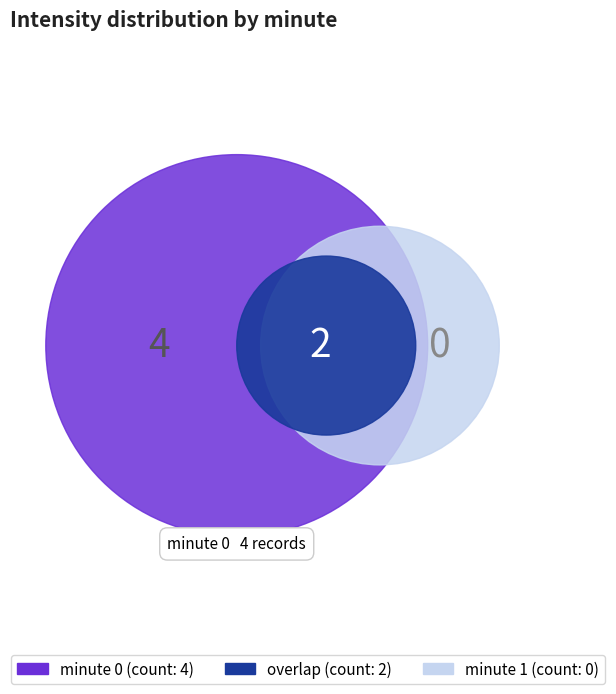

Rank the categories by value from highest to lowest.

minute_0, minute_1